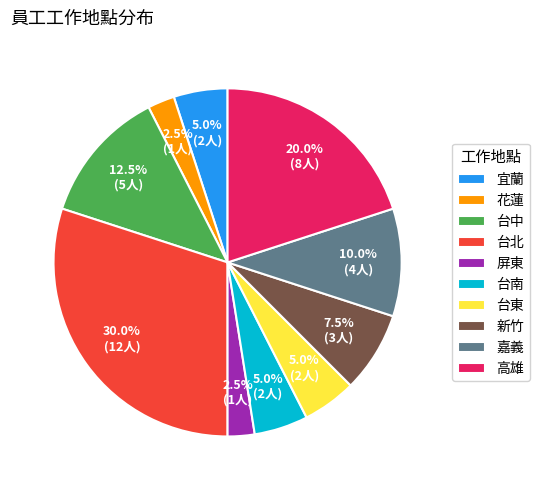

Is it true that 宜蘭 is 5% of the pie?

True